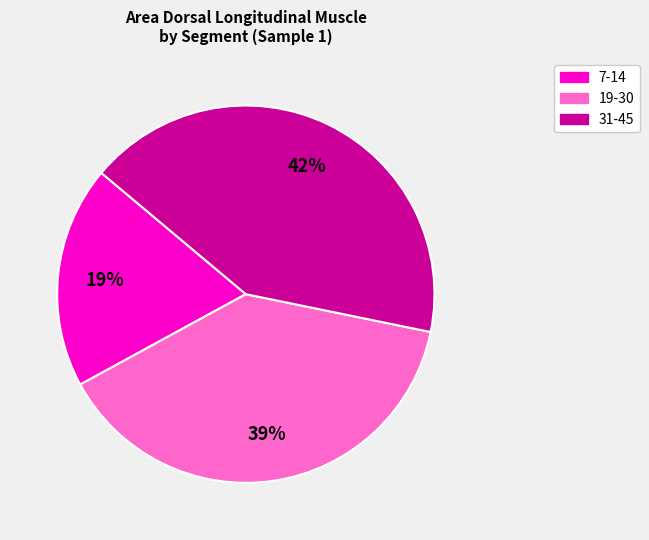

Does any single category account for the majority?

No